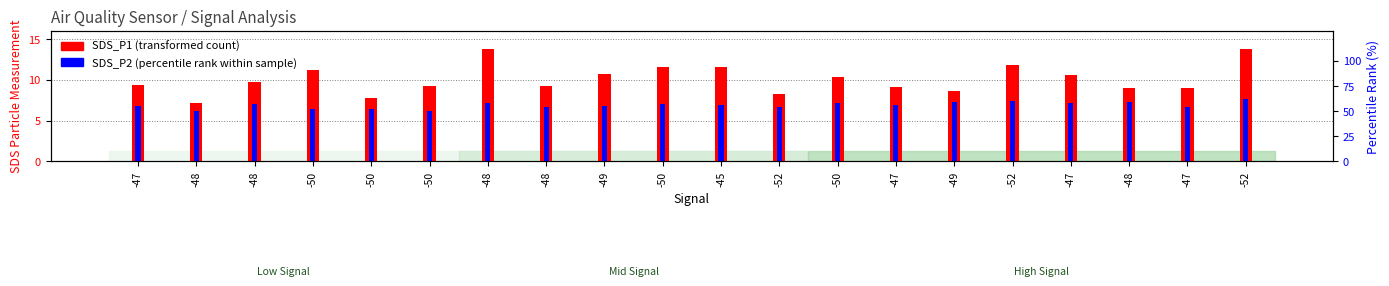

Is the value of SDS_P2 (percentile rank within sample) at -49 greater than the value of SDS_P1 (transformed count) at -48?

No